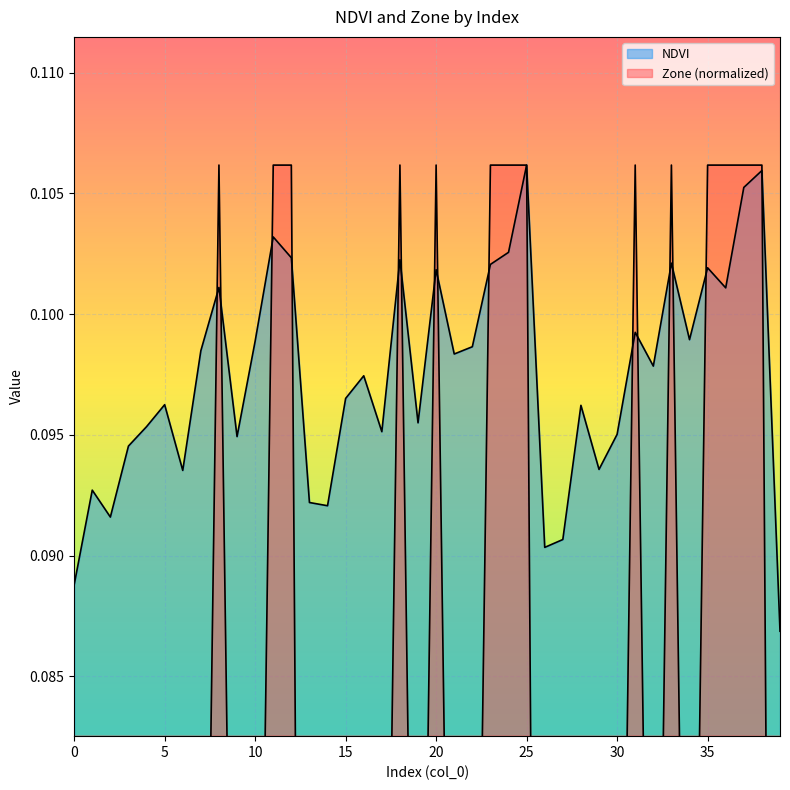

What is the sum of the Zone values at 10 and 28?

0.1